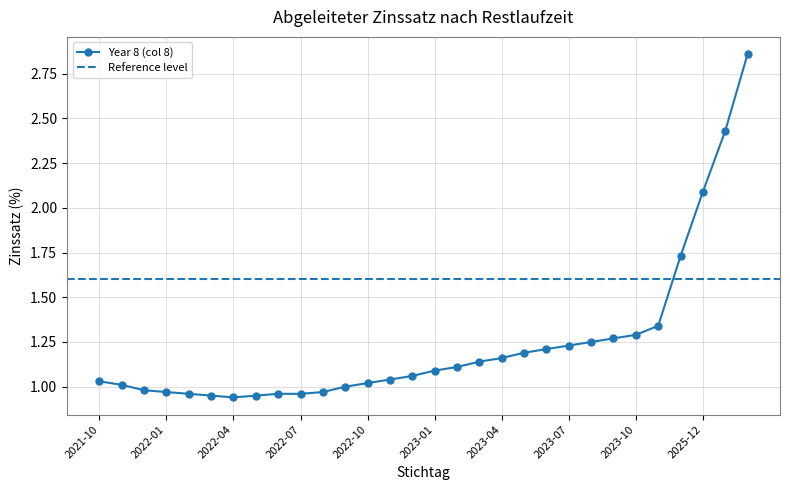

True or false: Year 8 (col 8) has a value of 0.7 at 2023-01.

False